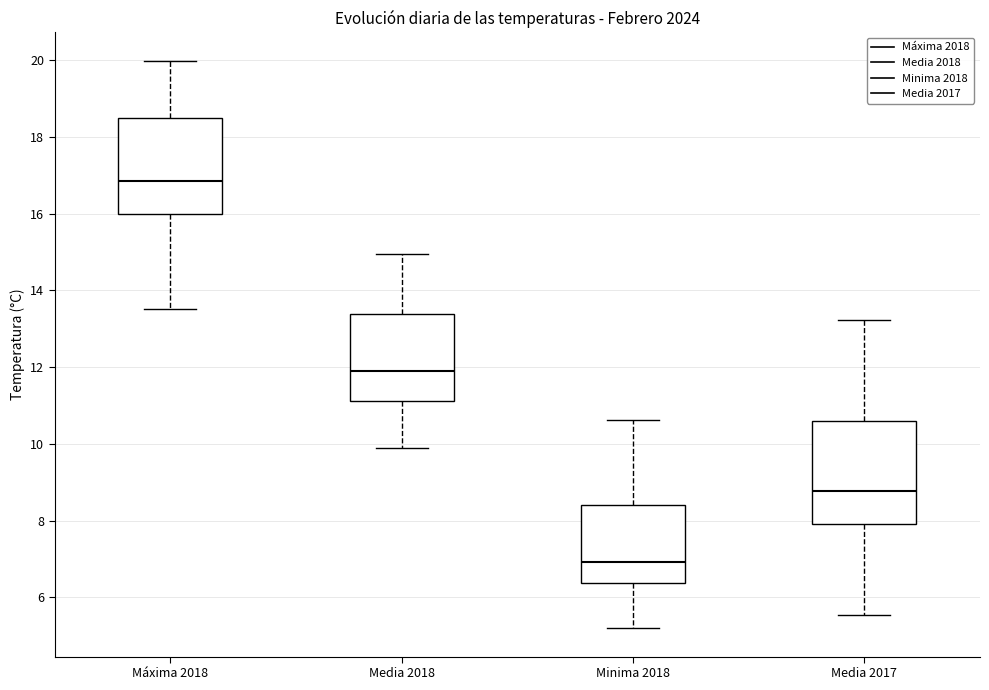

Where does the median line of the box for Media 2017 sit on the y-axis? The values are not printed on the chart, so give them approximately, as read against the axis.

8.8